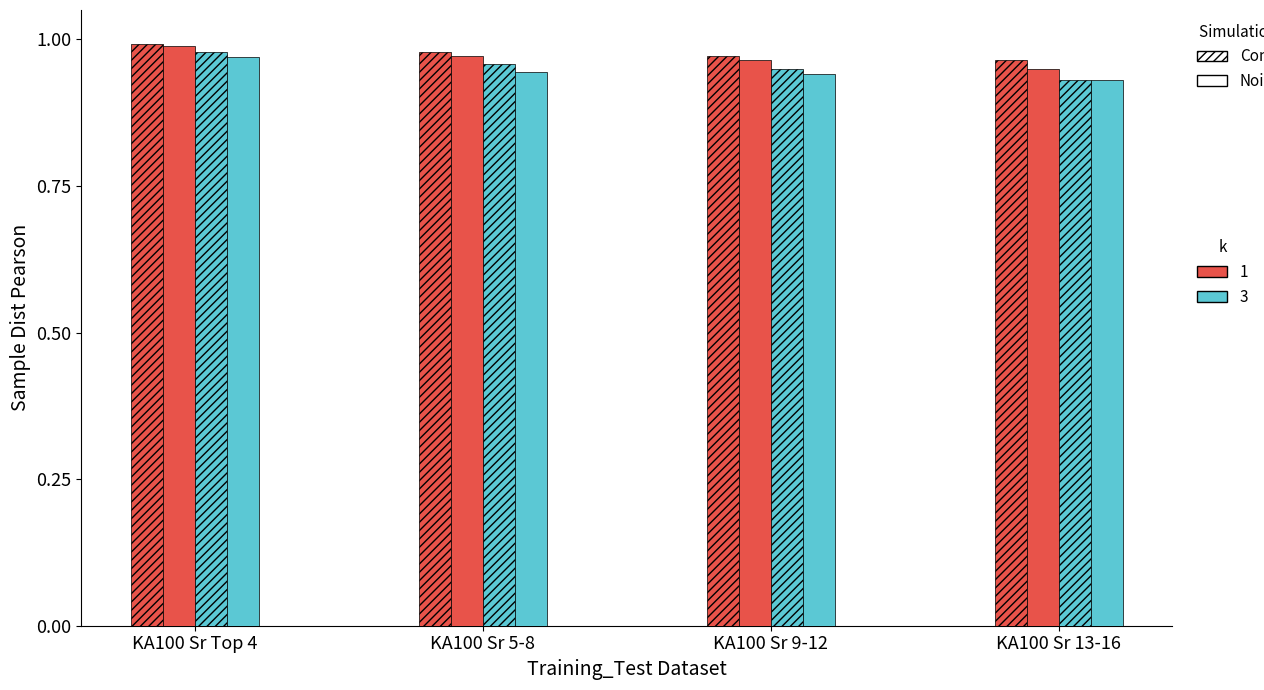

How many data points does each series have?

4